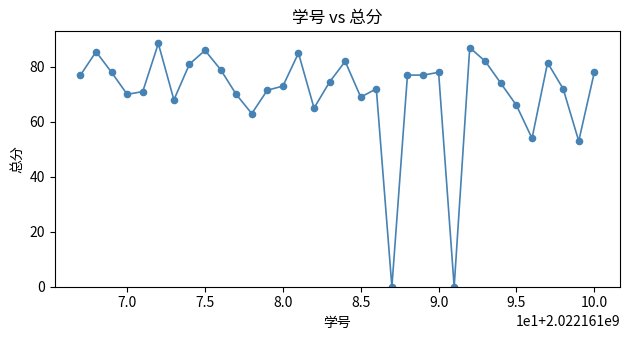

What is the maximum value shown in the chart?

88.5